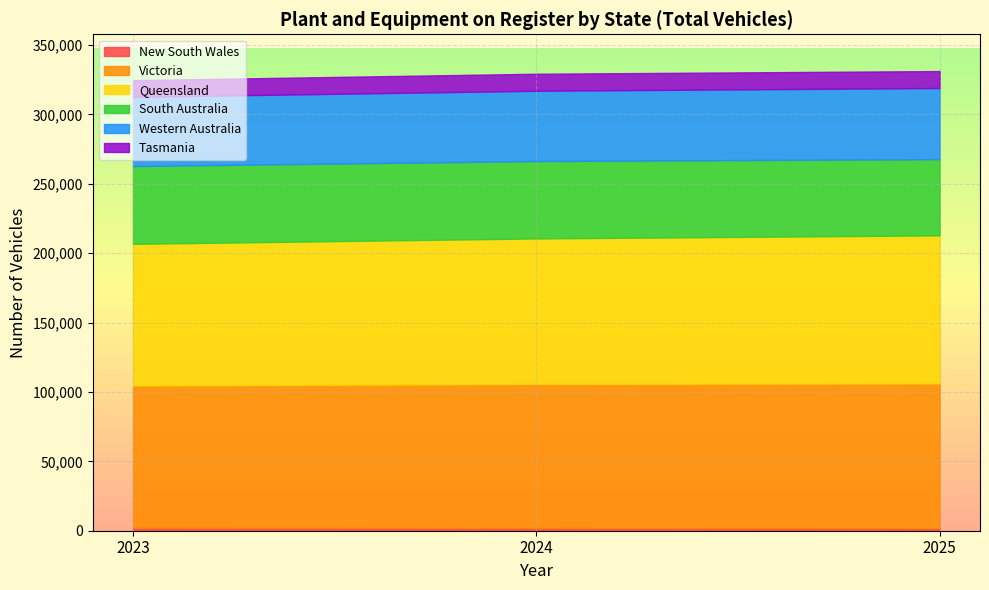

At which category does the chart reach its peak across all series?

2025